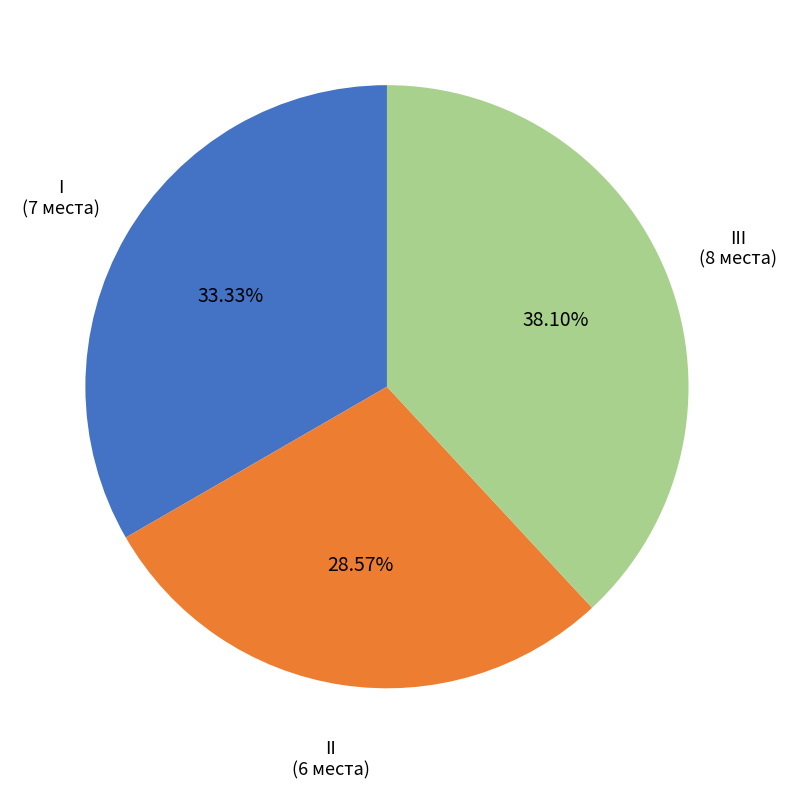

Between III and I, which is larger?

III